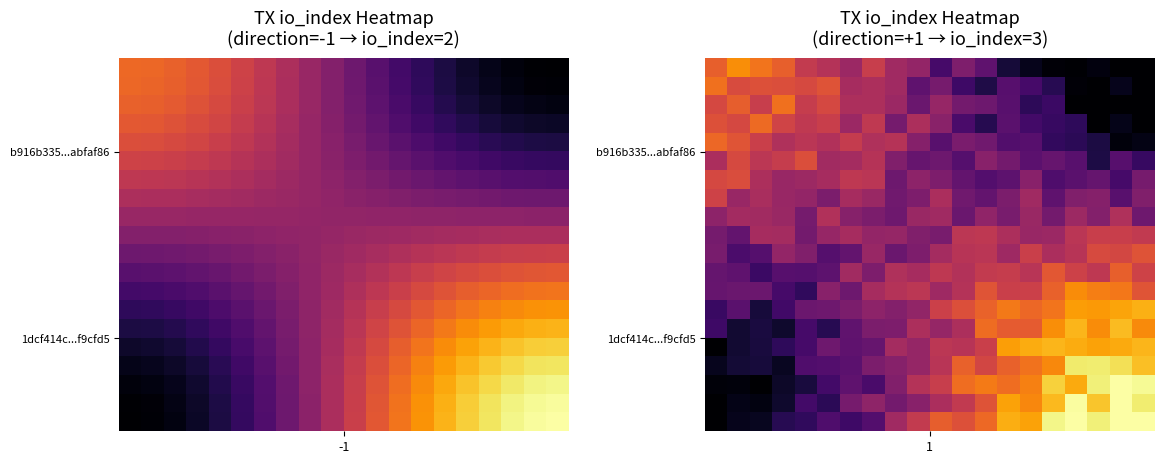

What is the total value across all series at 14?

28.2